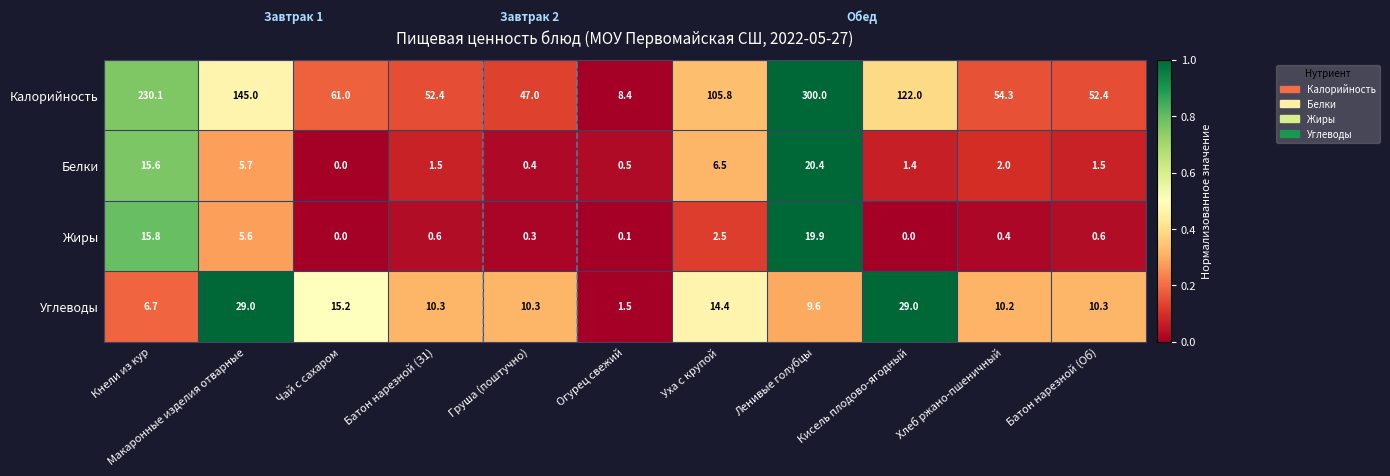

Which series has the widest spread of values?

Калорийность